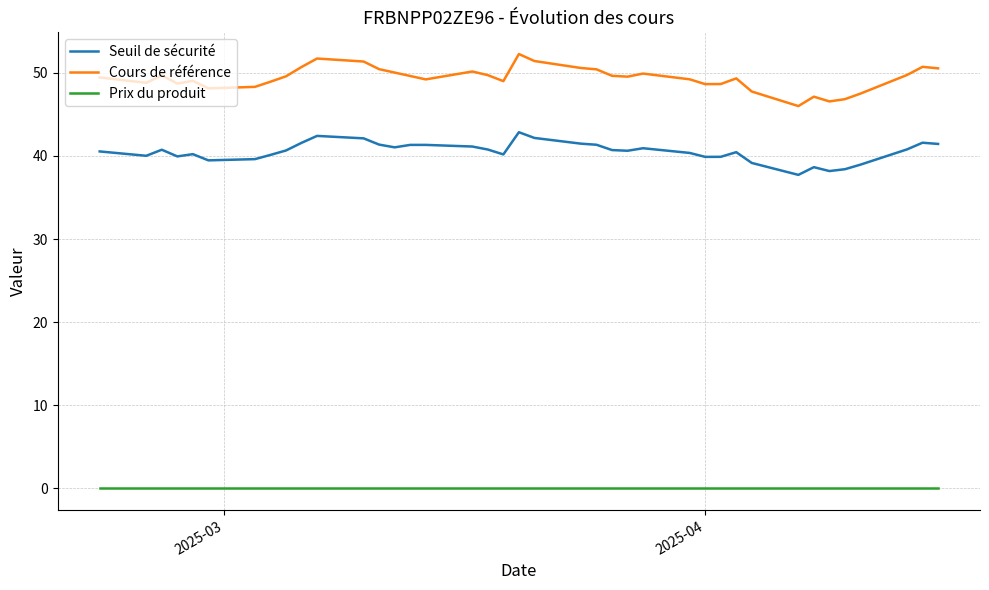

Which series has the widest spread of values?

Cours de référence